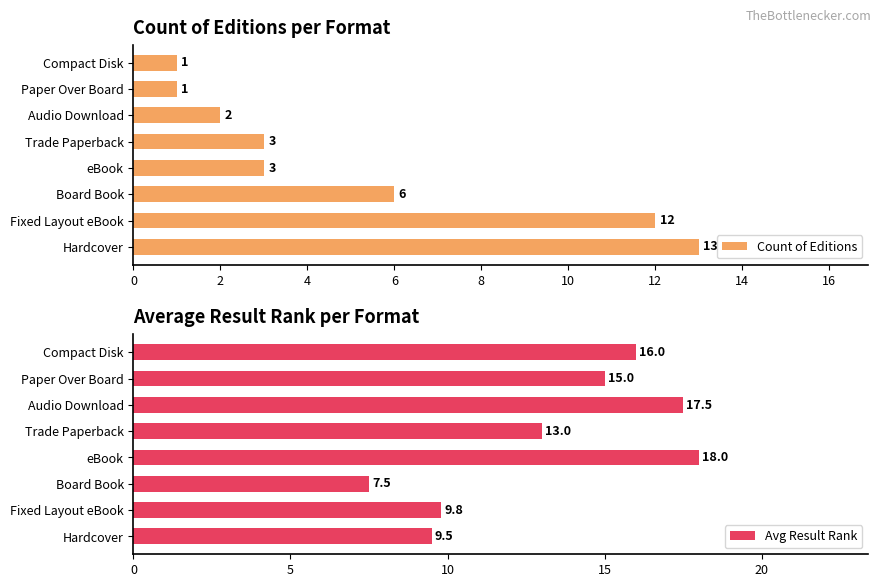

What is the difference between the maximum and minimum values in the Count of Editions series?

12